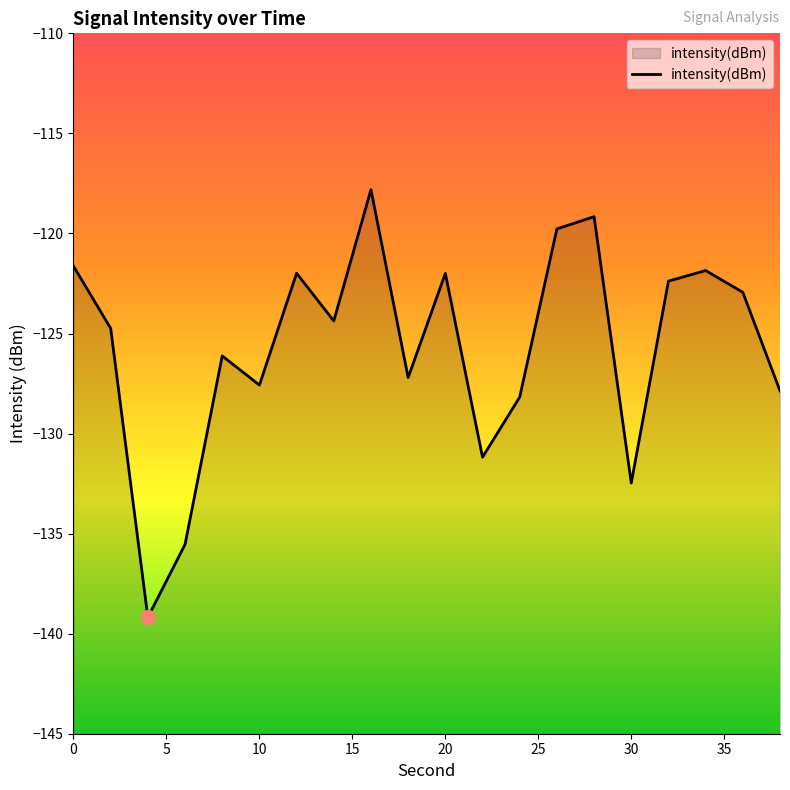

What is the maximum value shown in the chart?

-117.8